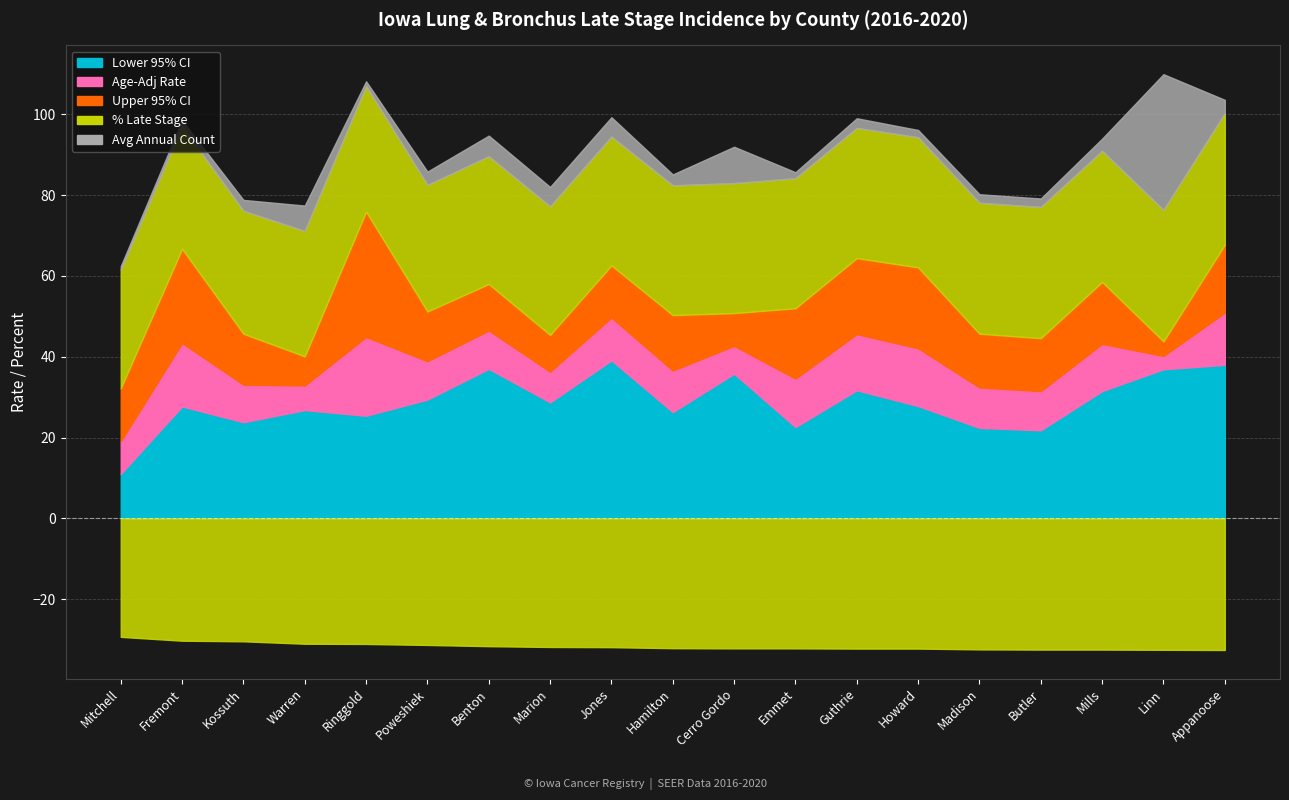

What is the highest value of the Age-Adj Rate series?

50.9